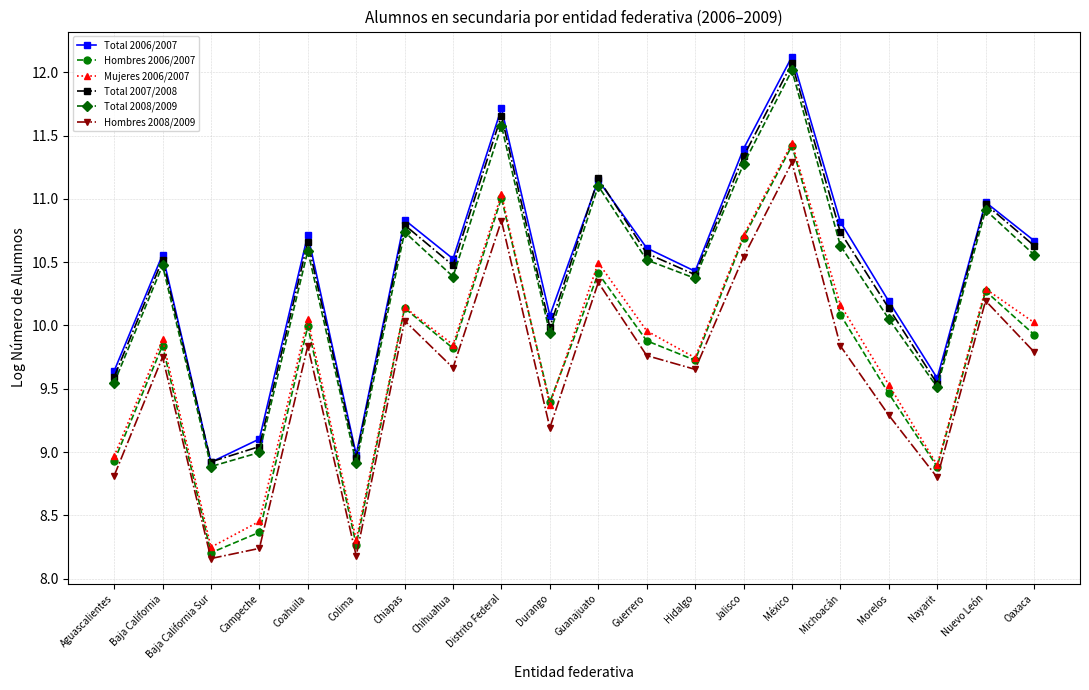

What are all the series names shown in the legend?

Total 2006/2007, Hombres 2006/2007, Mujeres 2006/2007, Total 2007/2008, Total 2008/2009, Hombres 2008/2009